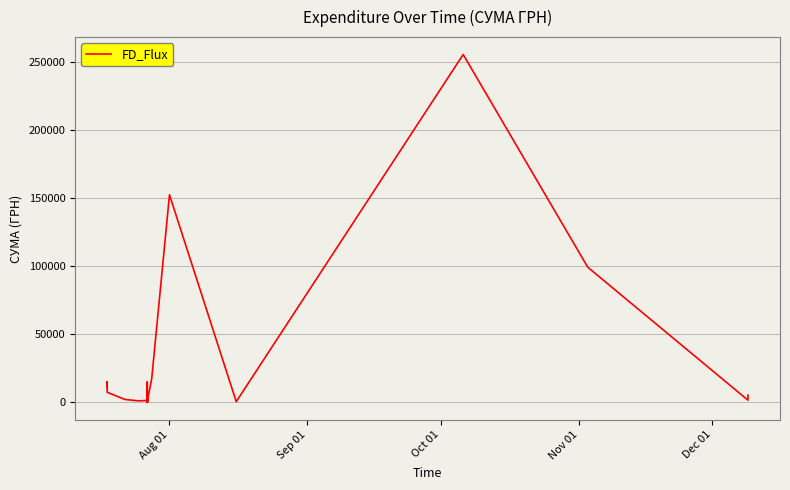

What is the maximum value shown in the chart?

255550.2